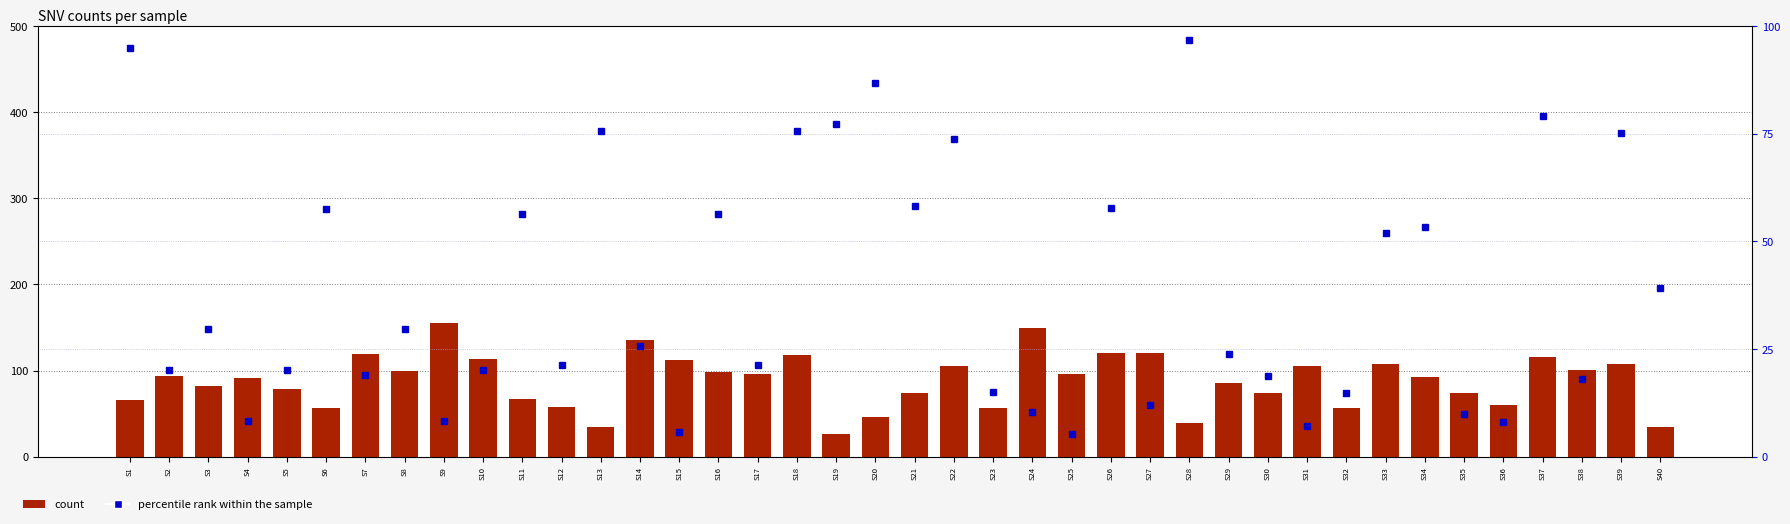

At which label is percentile rank within the sample closest to 51?

S33